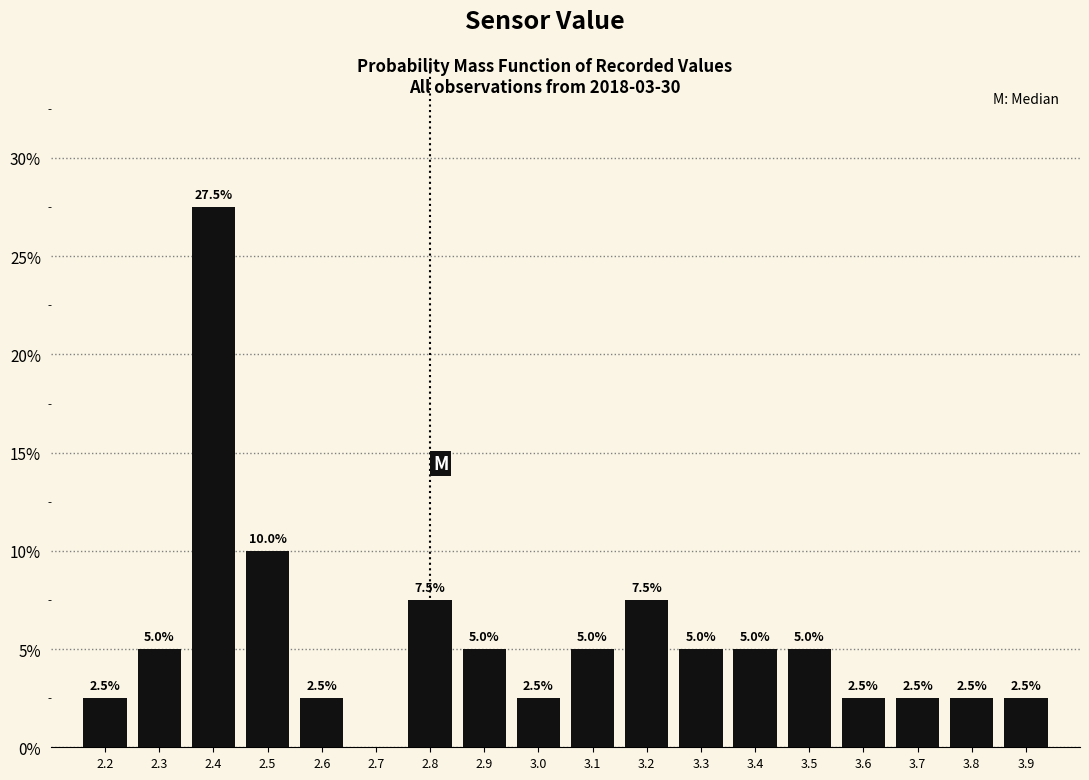

Over which range of the x-axis is the bar tallest?

2.35 to 2.45